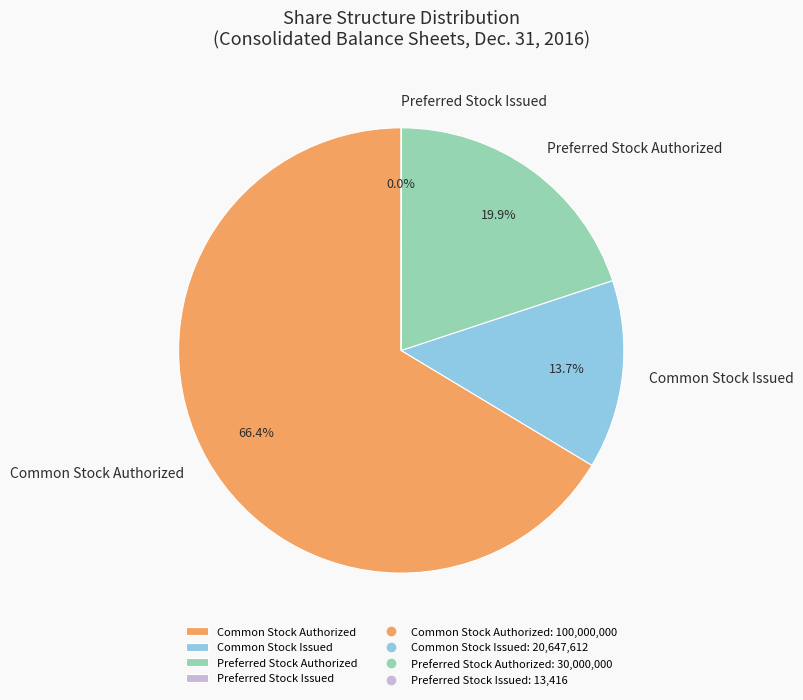

Which slice represents more than half of the pie?

Common Stock Authorized